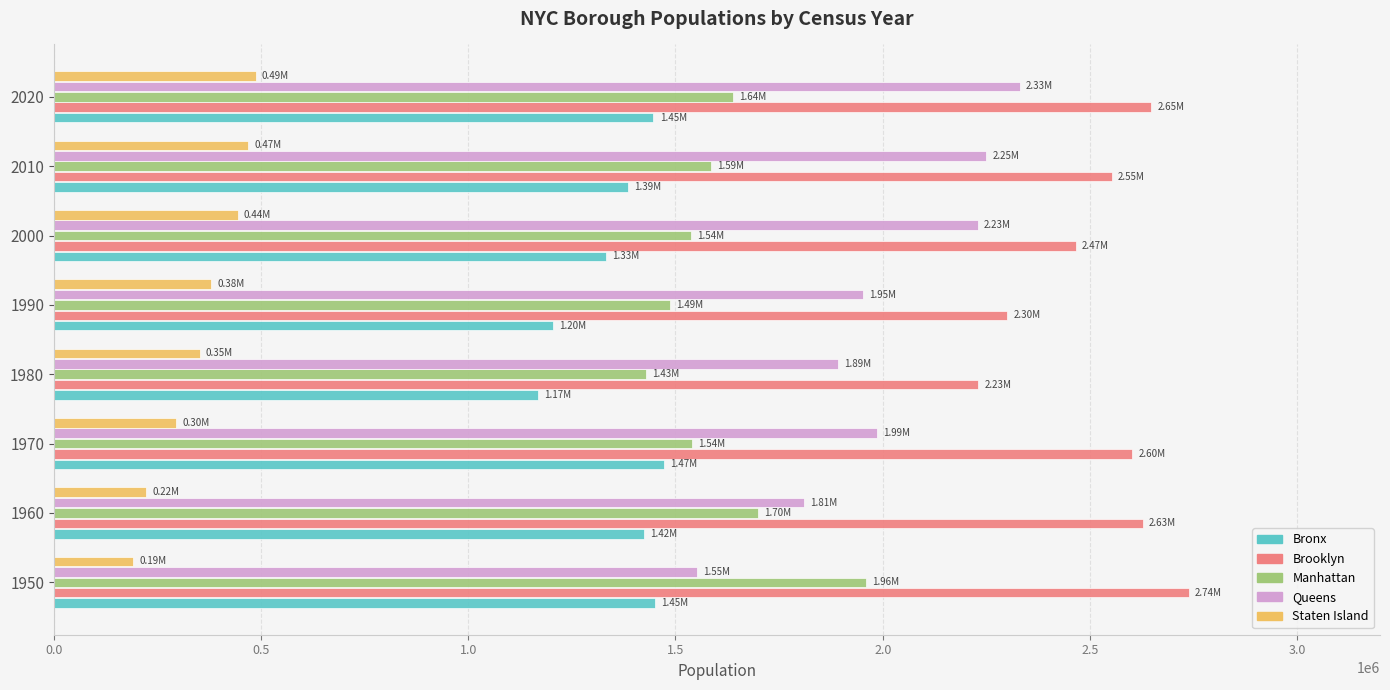

Which series has the largest range (max minus min)?

Queens